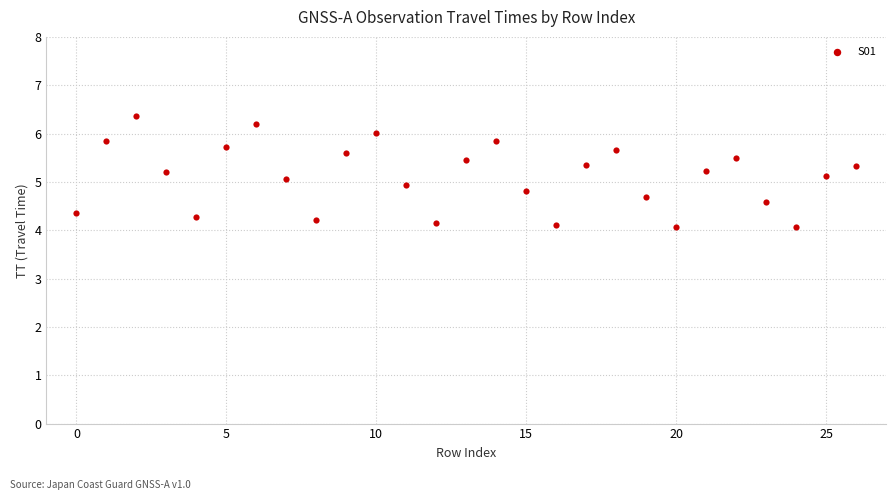

Count the number of points in this scatter plot.

27